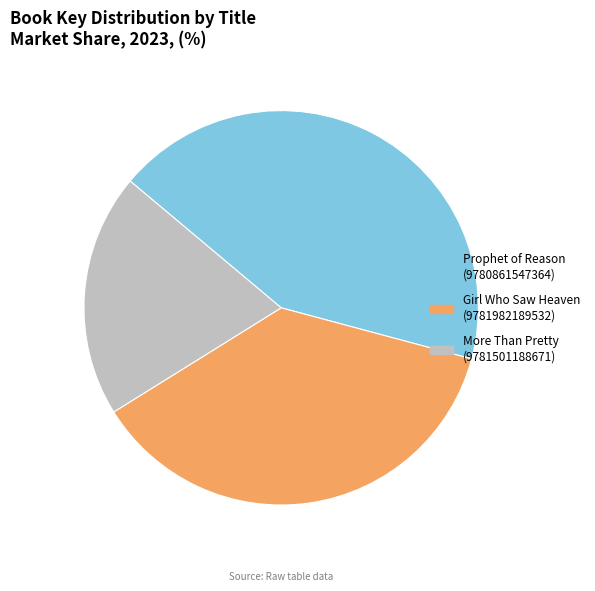

Is Girl Who Saw Heaven (9781982189532) the majority of the pie?

No